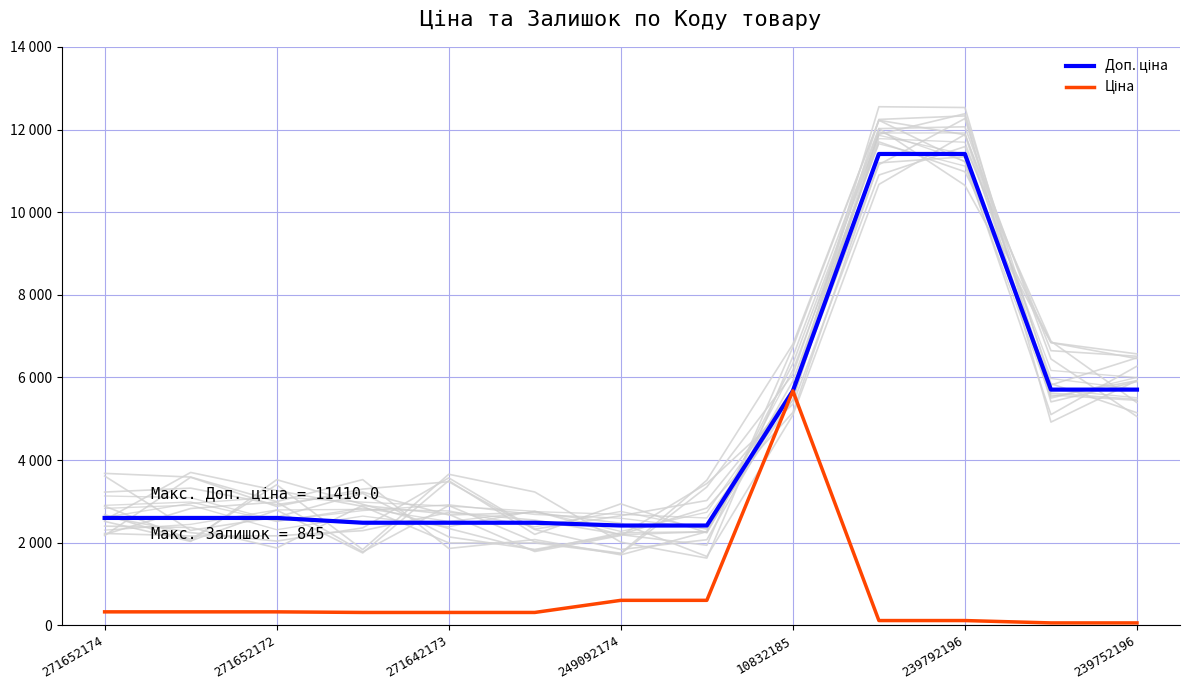

Reading right to left, extract all data points from this chart.

Доп. ціна: 5705.0	5705.0	11410.0	11410.0	5673.8	2414.8	2414.8	2482.4	2482.4	2482.4	2598.3	2598.3	2598.3
Ціна: 57.0	57.0	114.1	114.1	5673.8	603.7	603.7	310.3	310.3	310.3	324.8	324.8	324.8